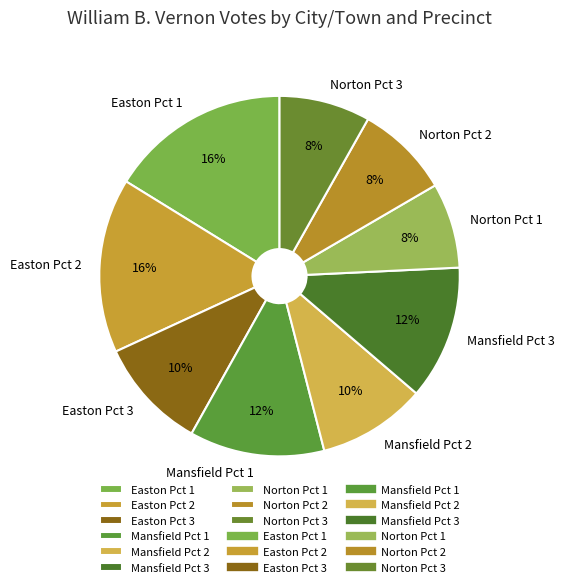

Count the number of slices in the pie.

9